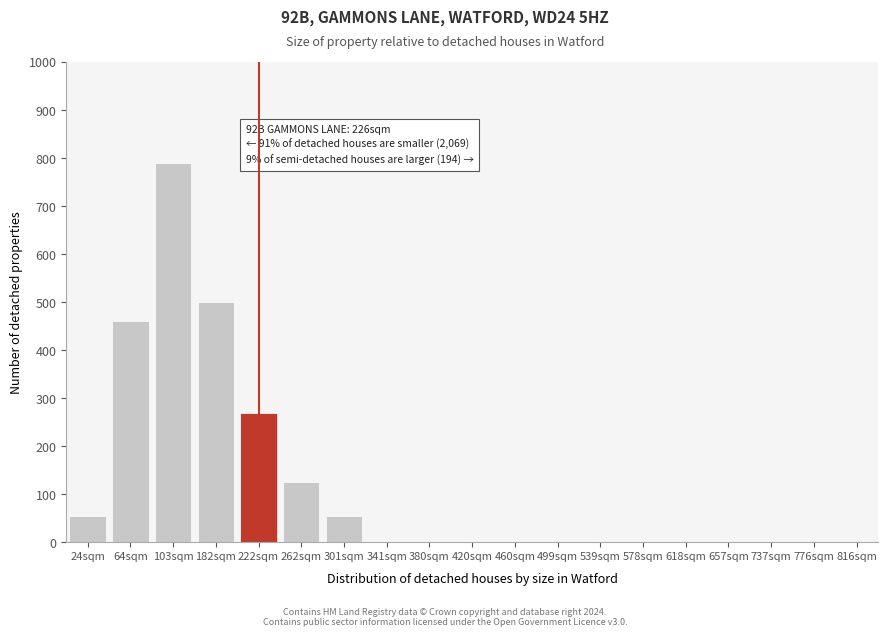

Reading left to right, list all the values displayed in this chart.

24sqm=55	64sqm=460	103sqm=790	182sqm=500	222sqm=270	262sqm=125	301sqm=55	341sqm=0	380sqm=0	420sqm=0	460sqm=0	499sqm=0	539sqm=0	578sqm=0	618sqm=0	657sqm=0	737sqm=0	776sqm=0	816sqm=0